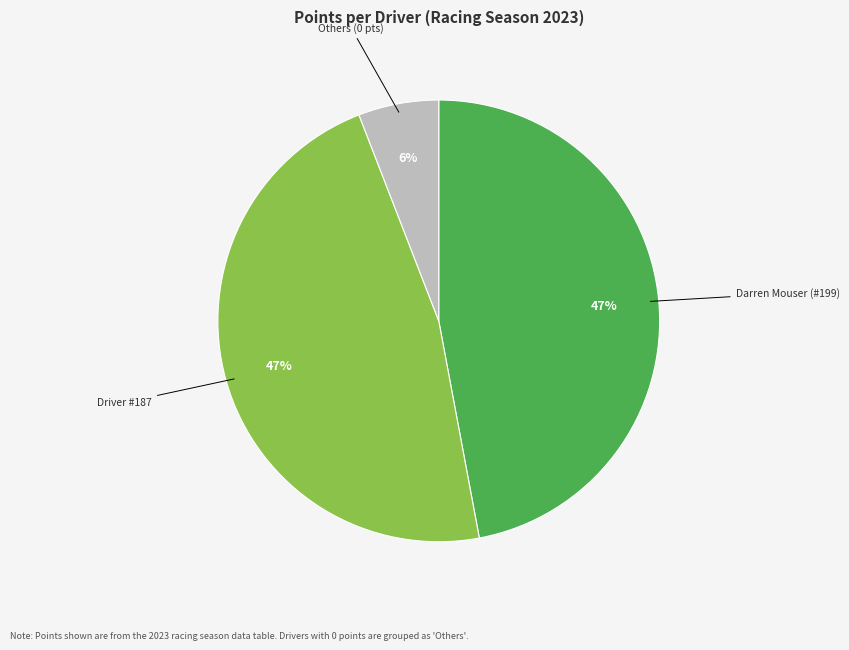

To the nearest percent, what is the difference between the largest and smallest slice percentages?

41%